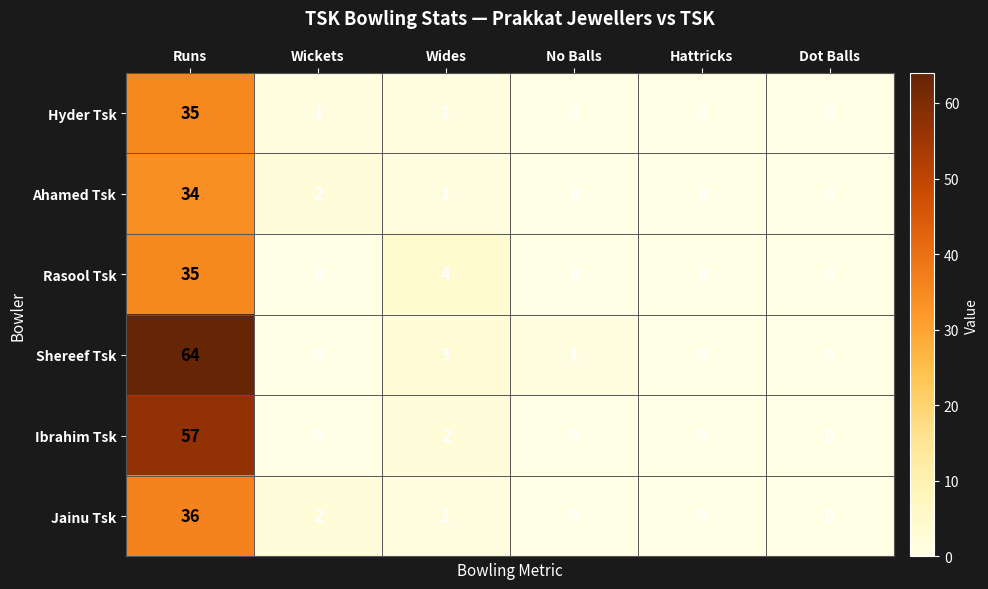

What is the maximum value shown in the chart?

64